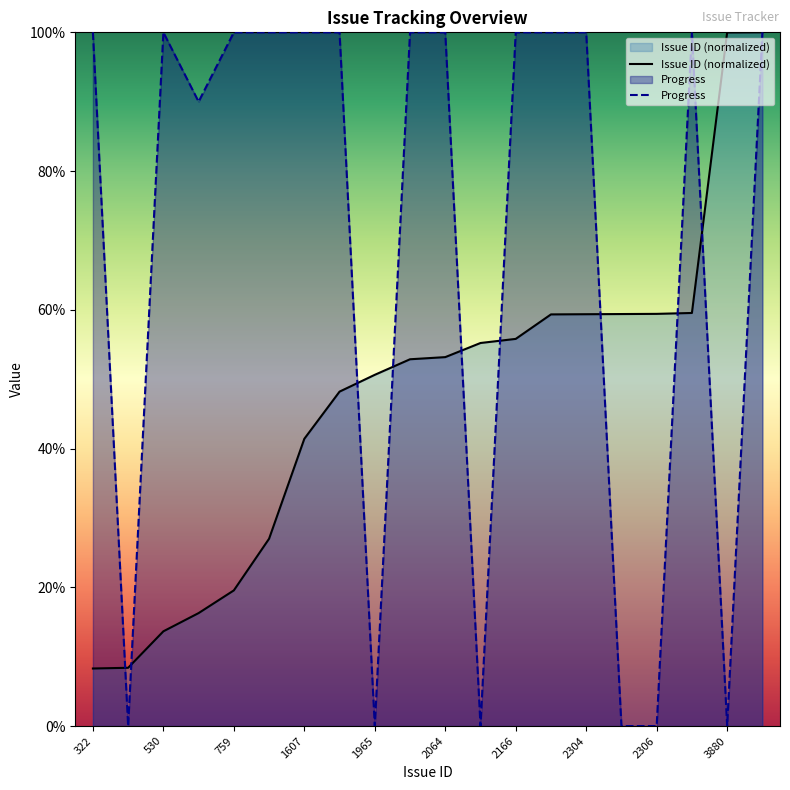

Rank the series at 322 from lowest to highest value.

Issue ID (normalized), Progress